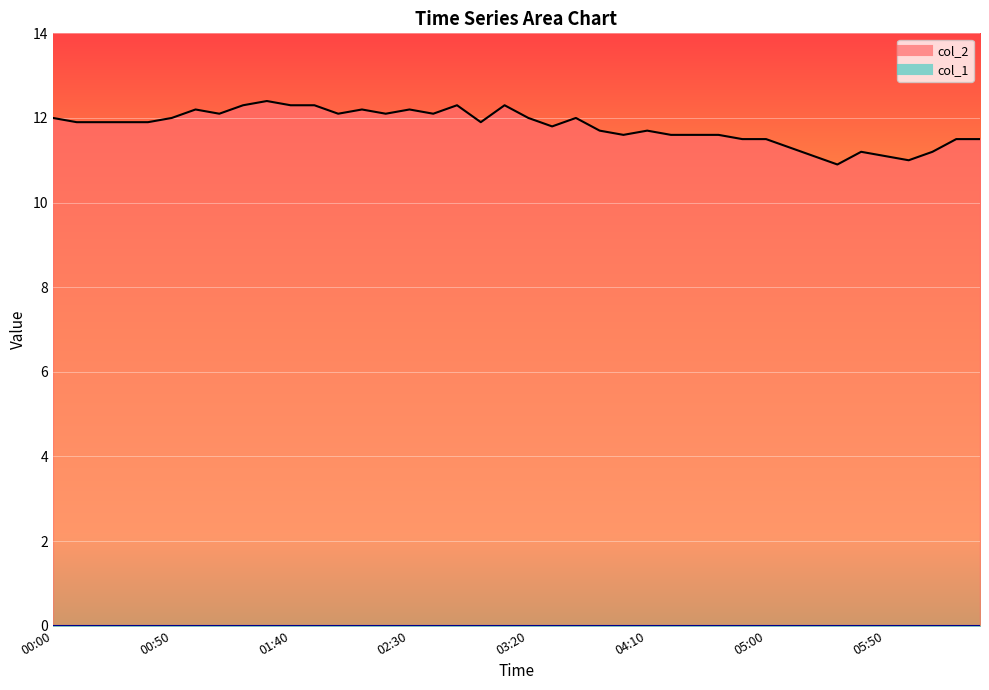

Reading left to right, transcribe all the data shown in this chart.

00:00=12.0	00:10=11.9	00:20=11.9	00:30=11.9	00:40=11.9	00:50=12.0	01:00=12.2	01:10=12.1	01:20=12.3	01:30=12.4	01:40=12.3	01:50=12.3	02:00=12.1	02:10=12.2	02:20=12.1	02:30=12.2	02:40=12.1	02:50=12.3	03:00=11.9	03:10=12.3	03:20=12.0	03:30=11.8	03:40=12.0	03:50=11.7	04:00=11.6	04:10=11.7	04:20=11.6	04:30=11.6	04:40=11.6	04:50=11.5	05:00=11.5	05:10=11.3	05:20=11.1	05:30=10.9	05:40=11.2	05:50=11.1	06:00=11.0	06:10=11.2	06:20=11.5	06:30=11.5